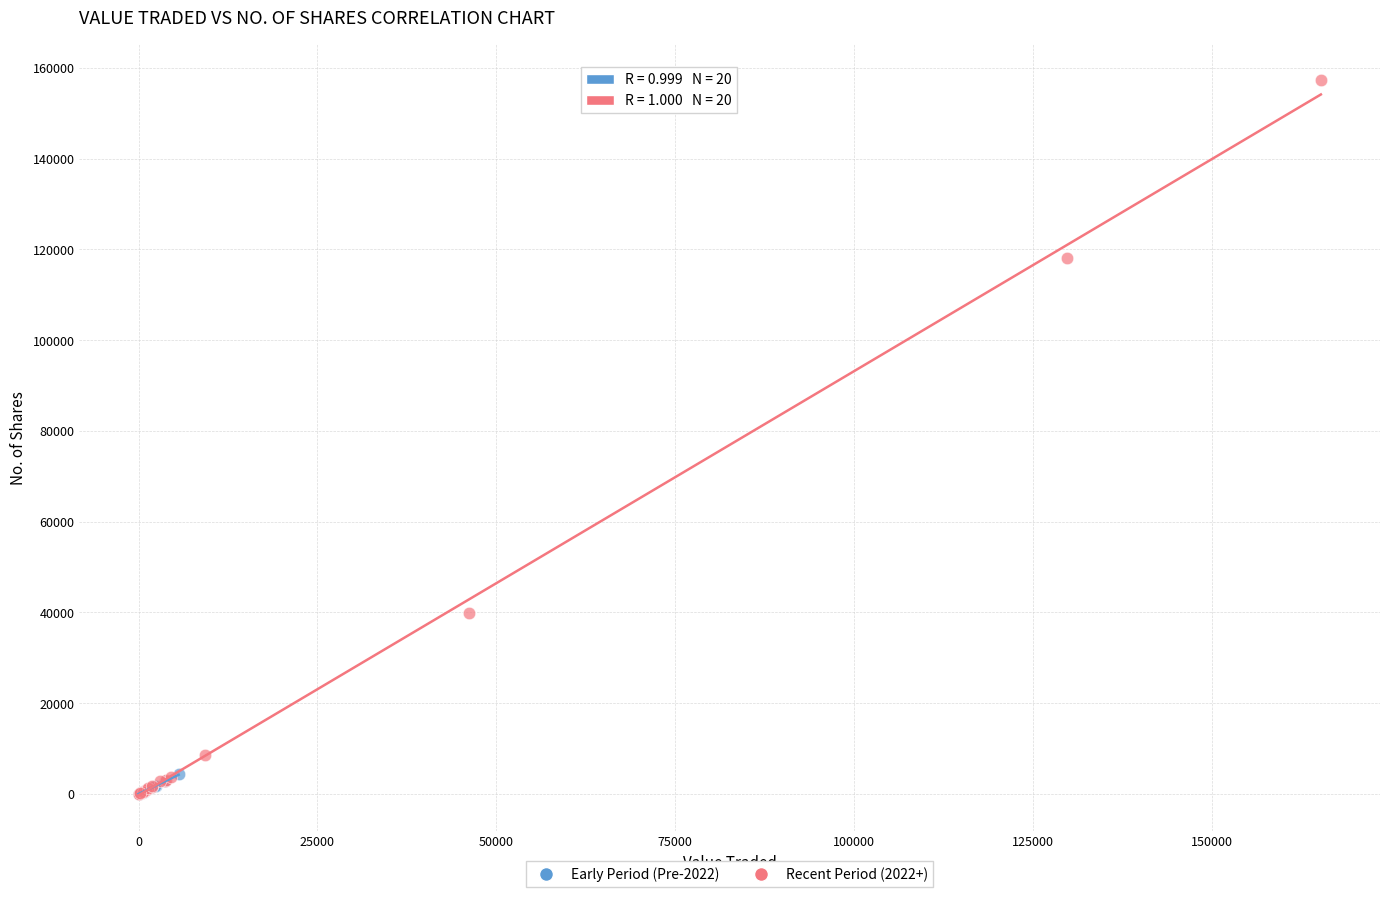

Which series has the widest spread of Y values?

Recent Period (2022+)